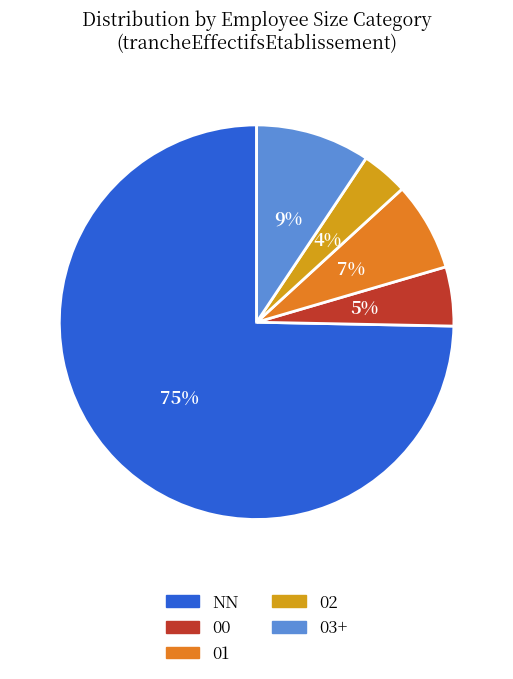

To the nearest percent, what is the difference between the largest and smallest slice percentages?

71%